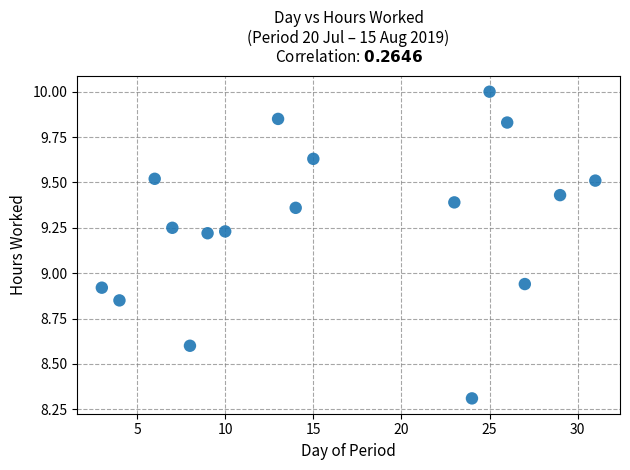

What is the range of Y values (max minus min)?

1.7